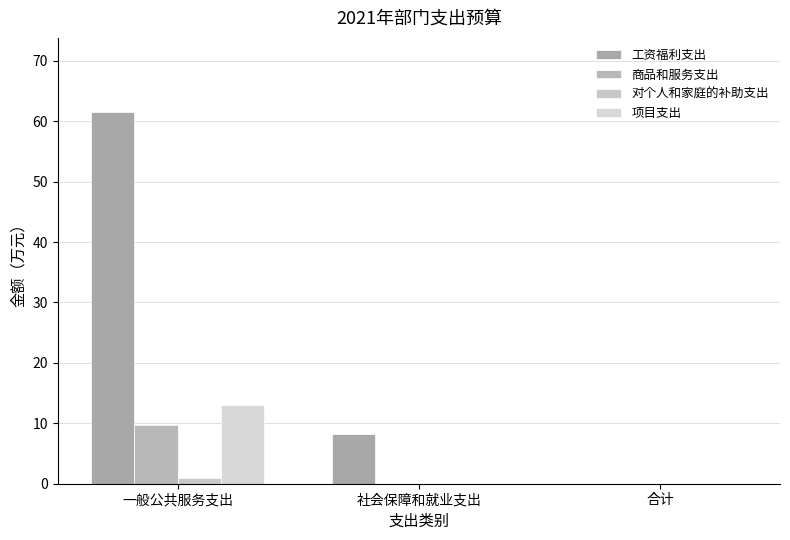

Are the bars horizontal?

No